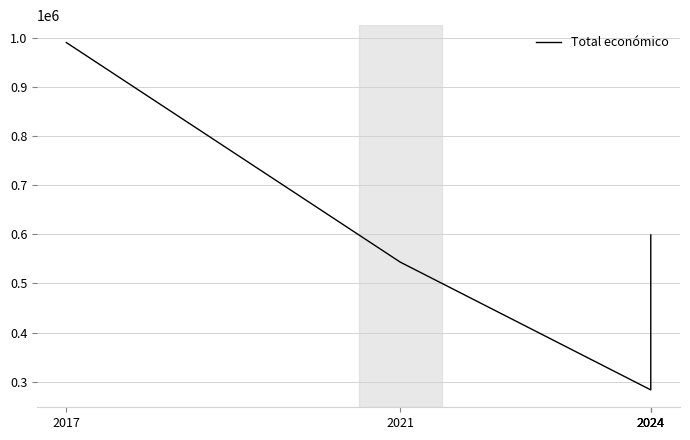

The chart shows a value of 989973 at 2017. True or false?

True